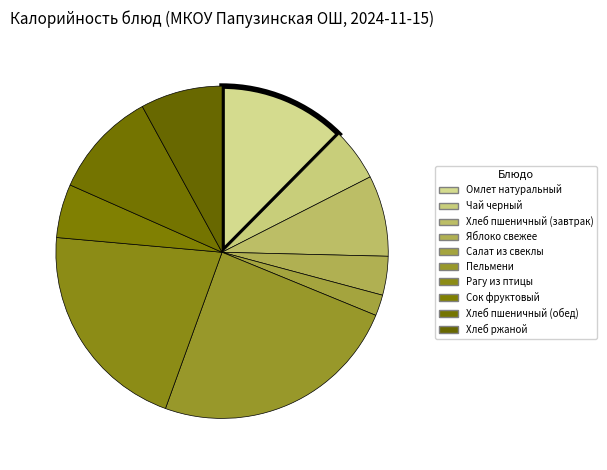

How many segments does this pie chart have?

10